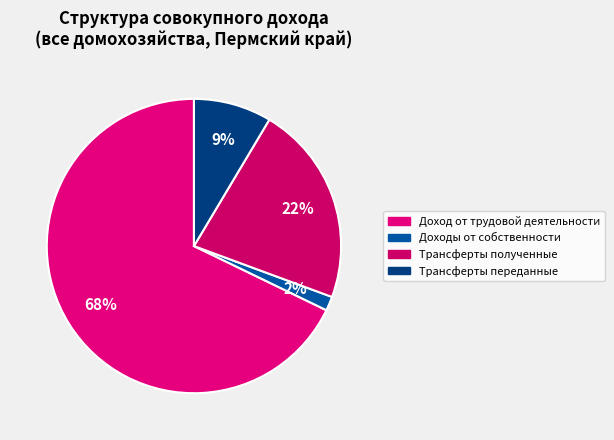

What percentage is the Трансферты полученные slice, to the nearest percent?

22%